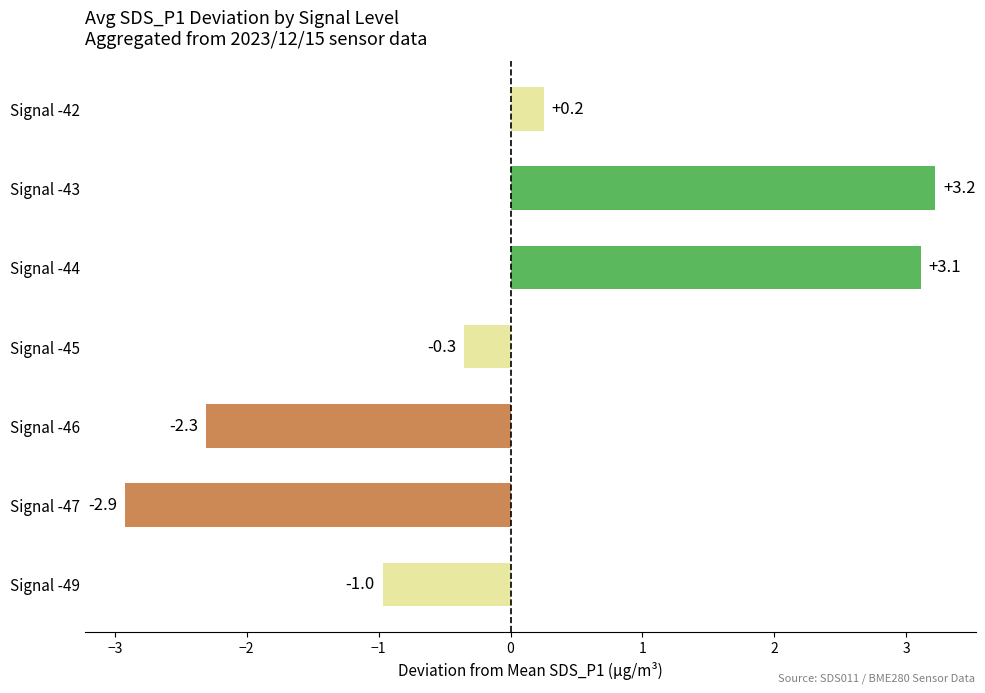

Is it true that the value at Signal -43 is 2.2?

False